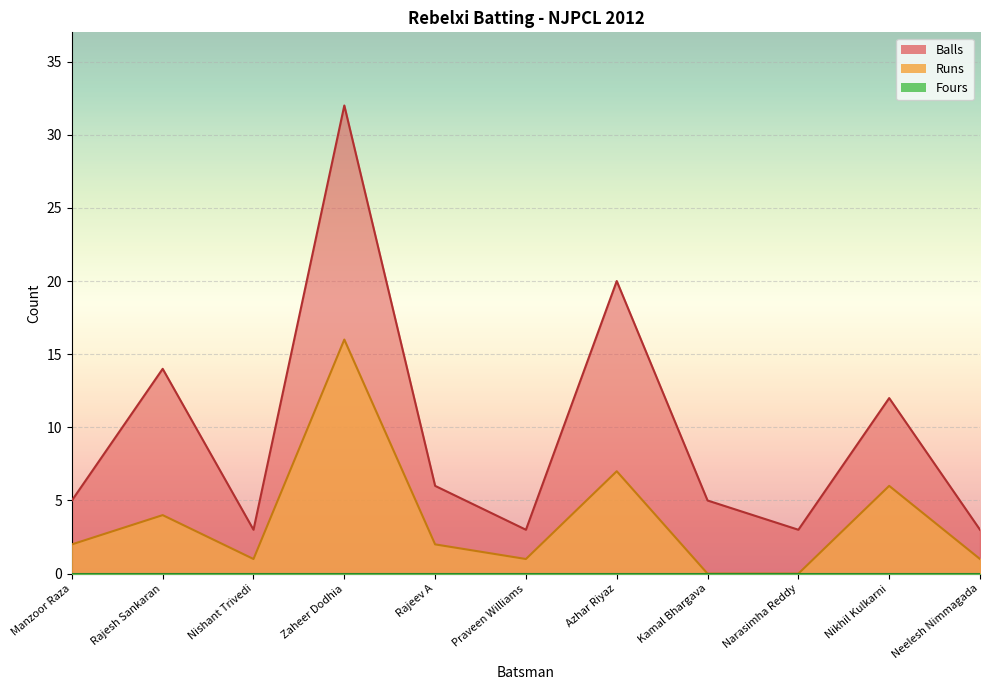

True or false: Runs and Balls cross at least once.

False